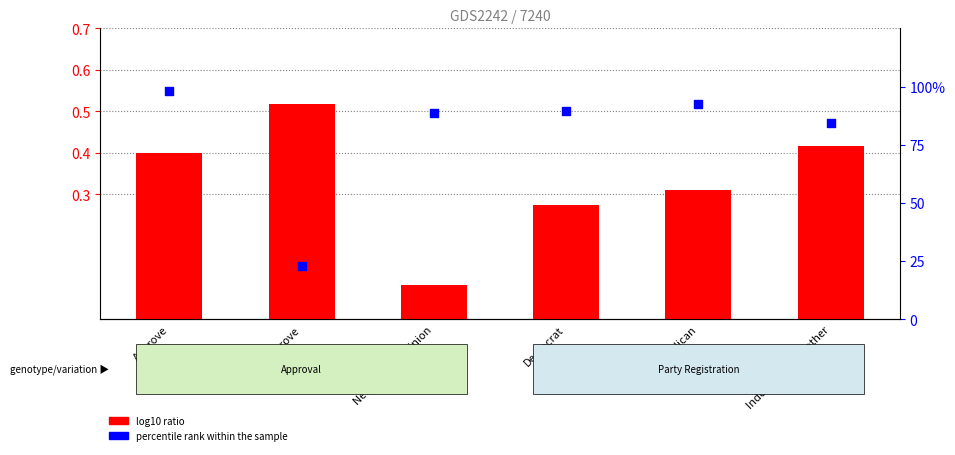

Is the value of percentile rank within the sample at Neutral / No opinion greater than the value of log10 ratio at Democrat?

Yes